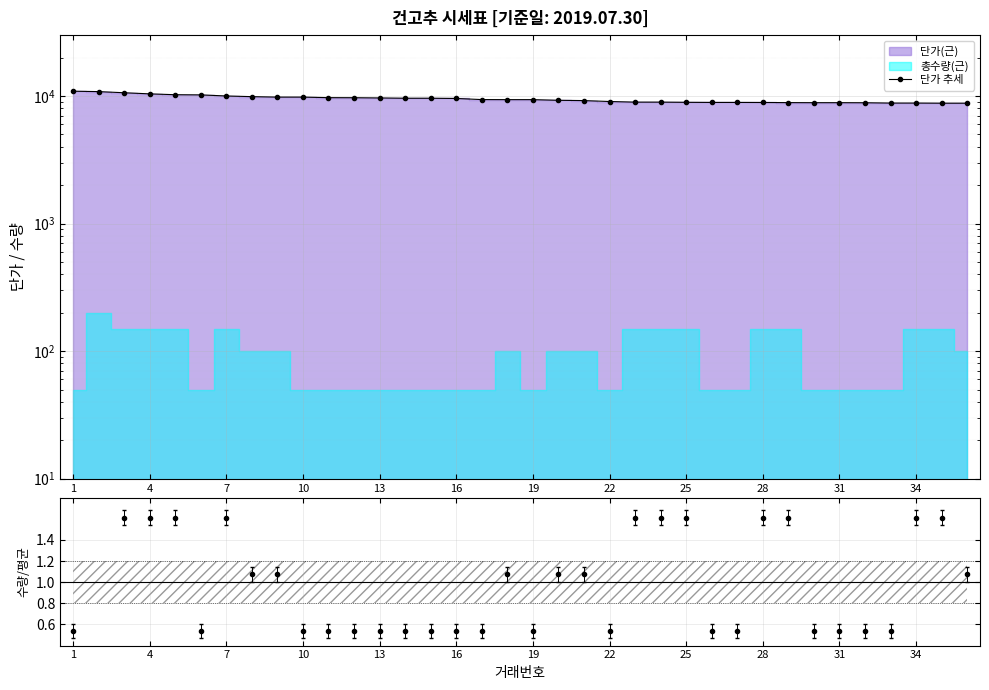

What is the label of the 12th point from the left?

34